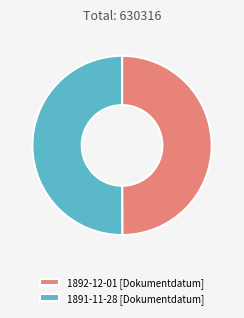

The 1892-12-01 [Dokumentdatum] slice represents 35% of the pie. True or false?

False